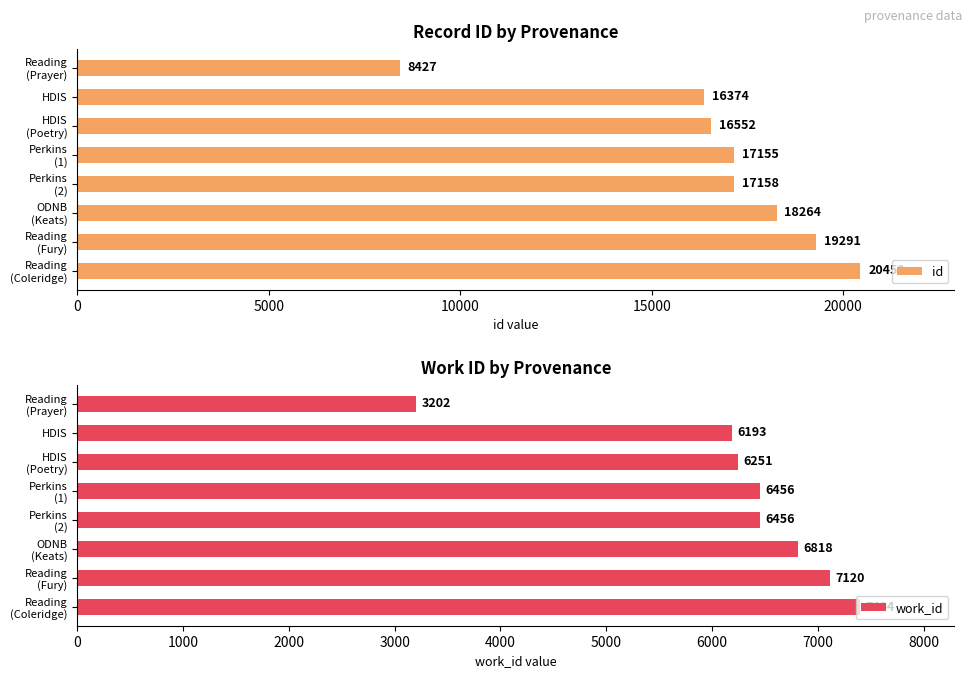

What is the value of the id bar at the 1st from the left?

8427